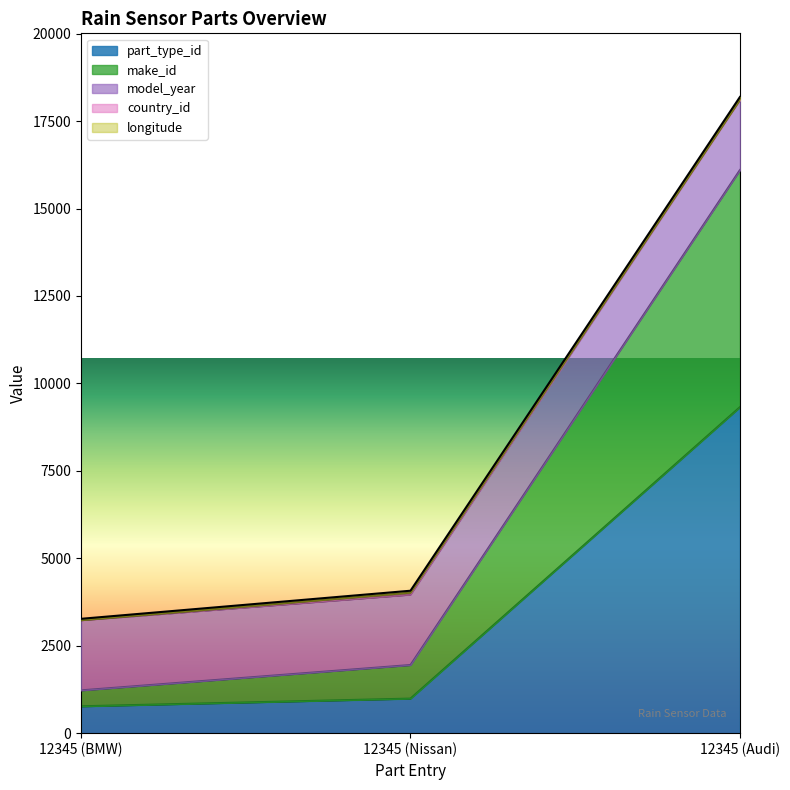

Is the value of make_id at 12345 (Audi) greater than the value of part_type_id at 12345 (Audi)?

No